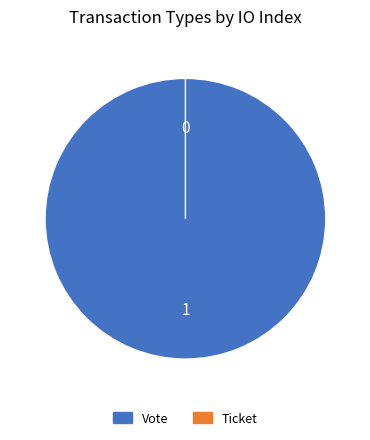

Is there any slice that represents more than half of the pie?

Yes